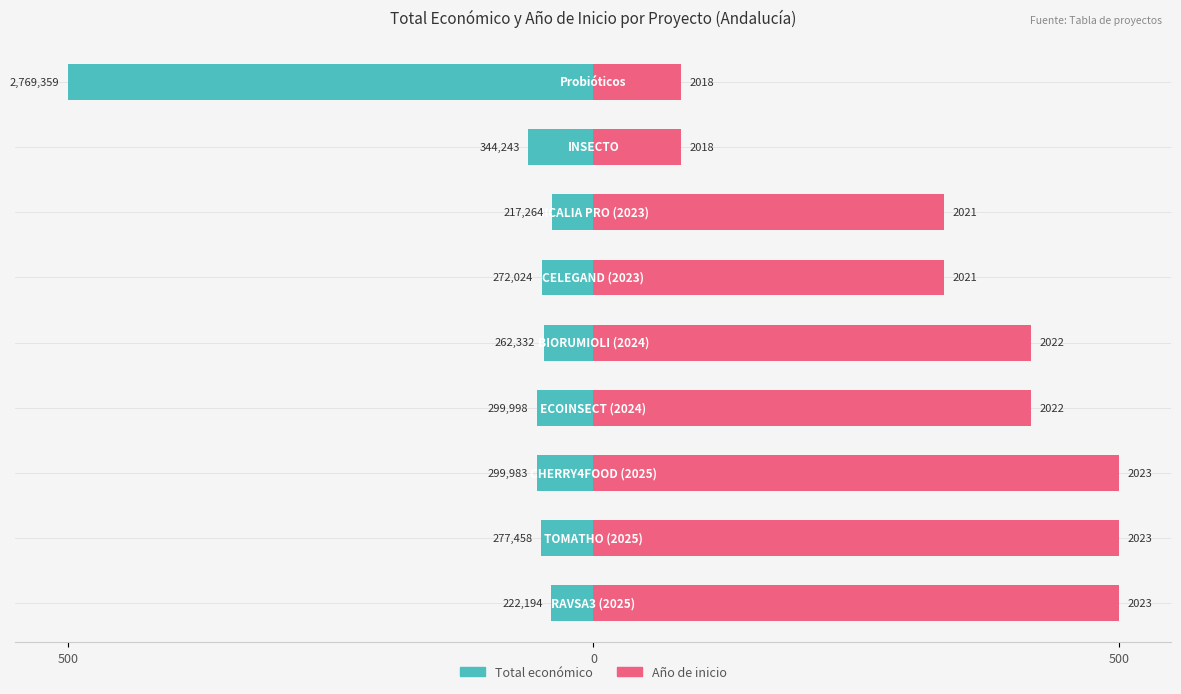

Is it true that Total económico equals -16.9 at 7?

False